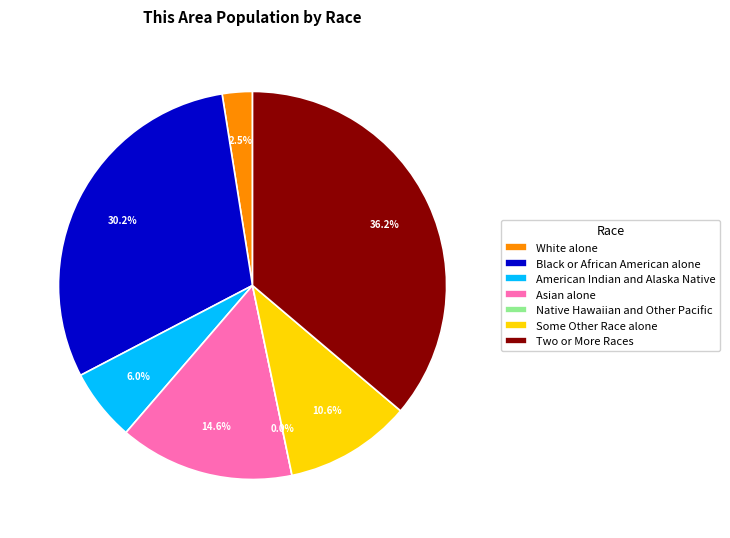

How many slices are in this pie chart?

7